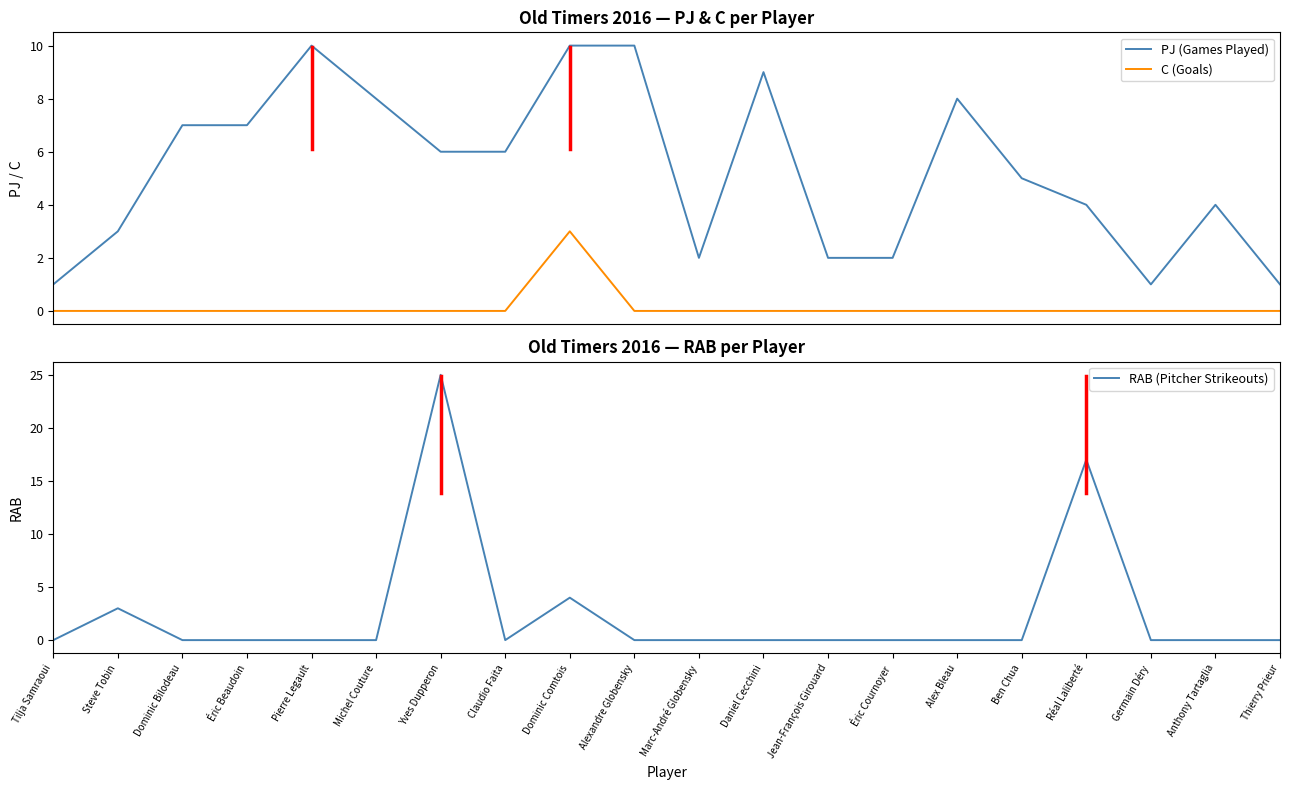

True or false: PJ (Games Played) has more than 1 interior local peaks.

True